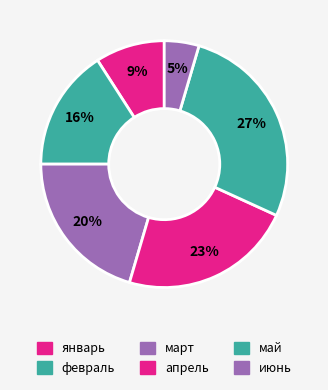

What percentage is the февраль slice, to the nearest percent?

14%